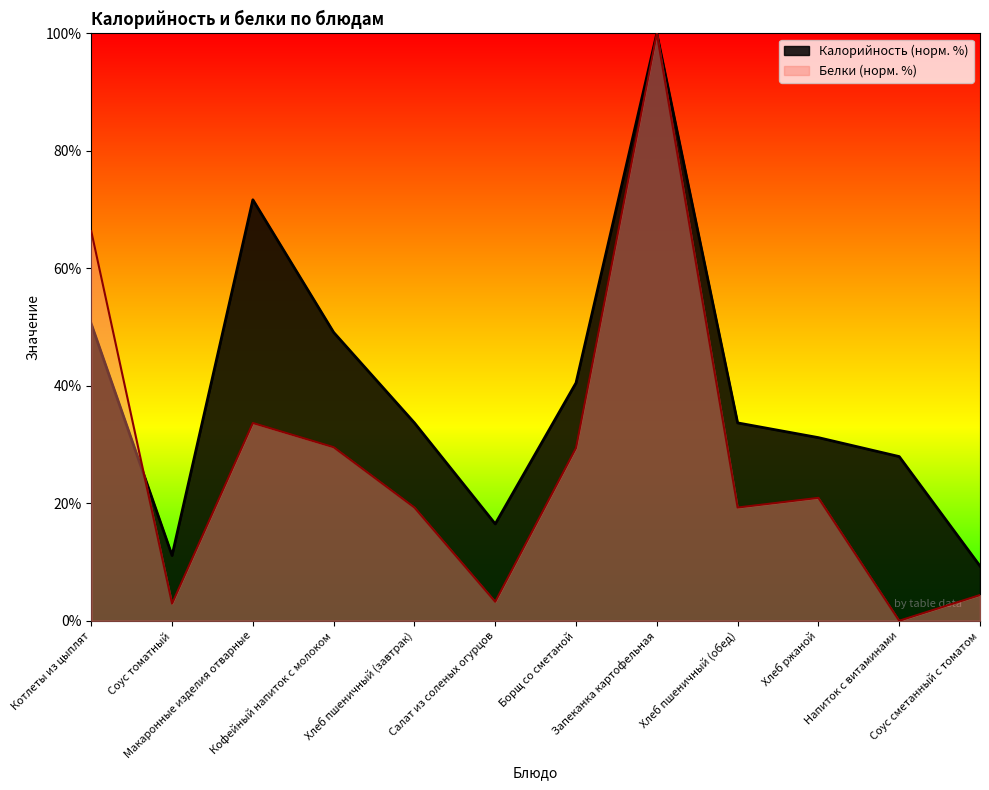

In Белки, how many points are lower than both neighbors (excluding endpoints)?

4